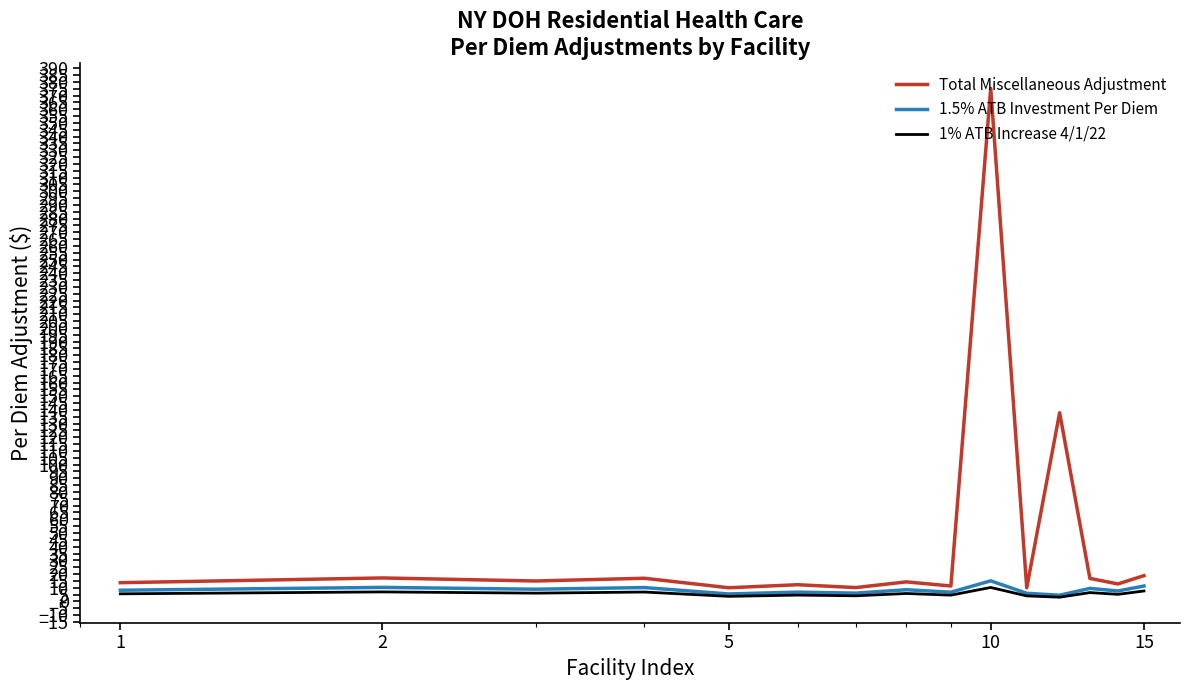

Which series has the widest spread of values?

Total Miscellaneous Adjustment